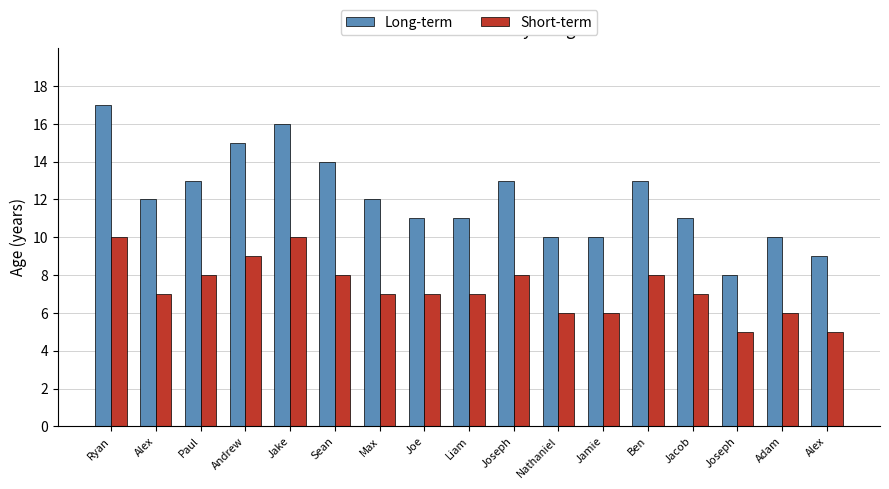

How many groups of bars are there?

17